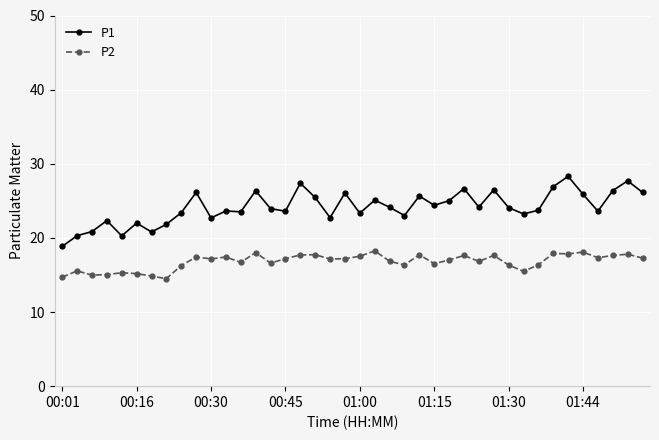

Rank the series by their average value, from highest to lowest.

P1, P2